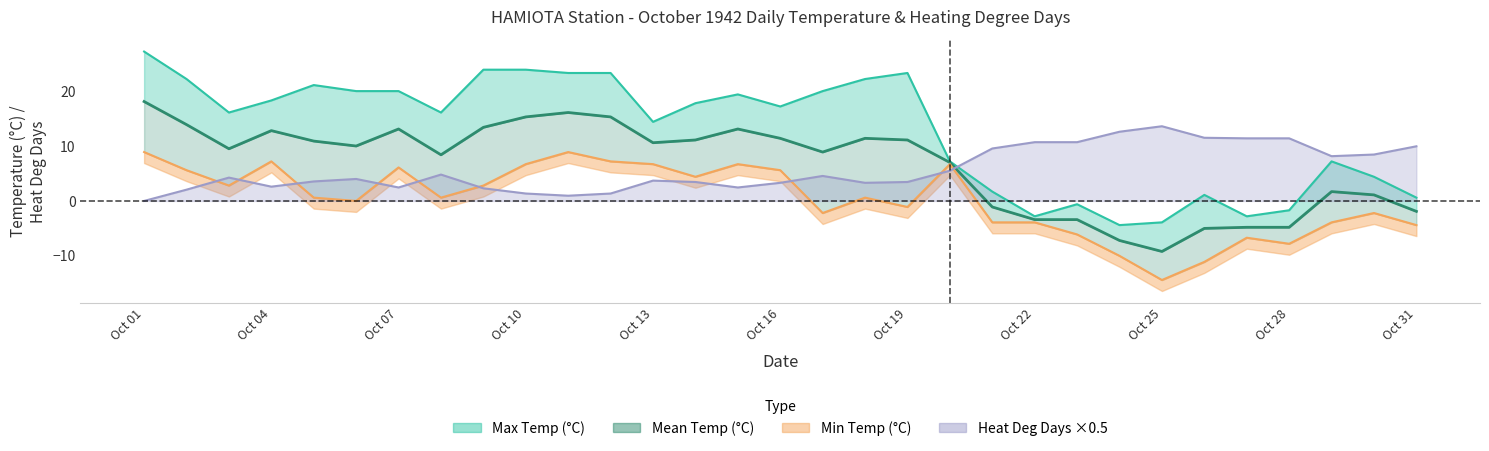

What is the sum of the heat_deg_days values at 10 and 12?

4.7